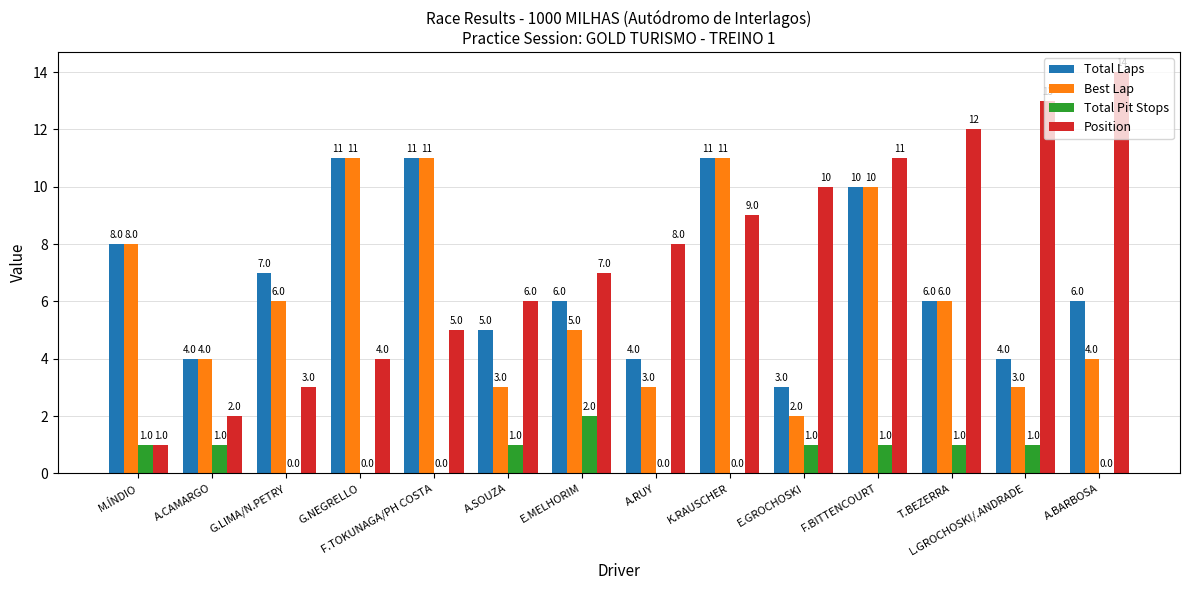

What value does the Best Lap series have at A.CAMARGO?

4